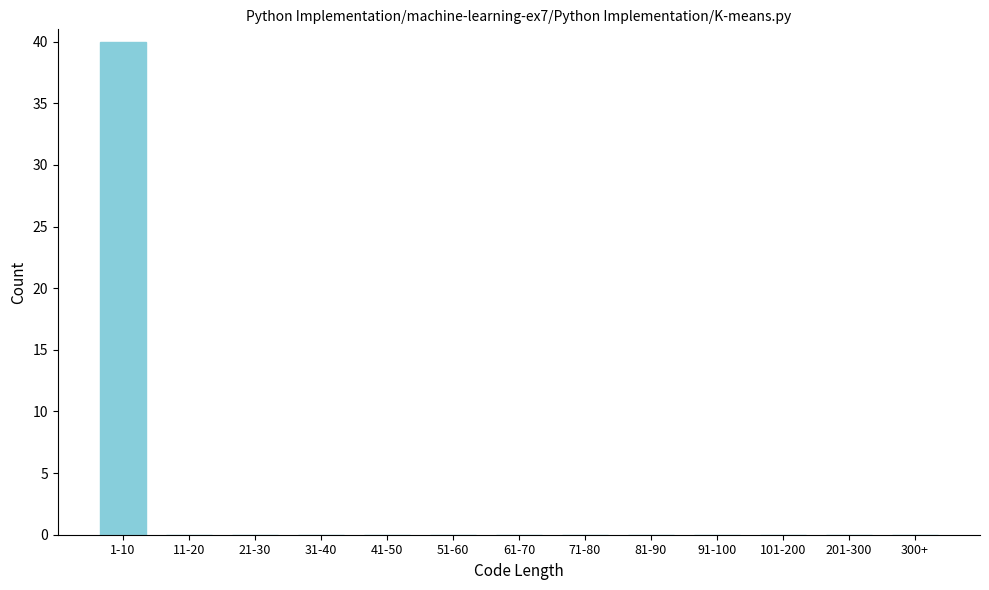

Reading left to right, list all the values displayed in this chart.

1-10=40	11-20=0	21-30=0	31-40=0	41-50=0	51-60=0	61-70=0	71-80=0	81-90=0	91-100=0	101-200=0	201-300=0	300+=0